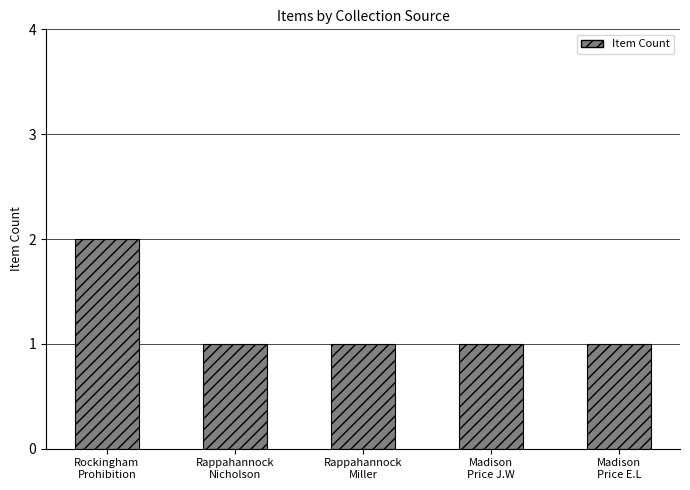

How many series are shown in this chart?

1